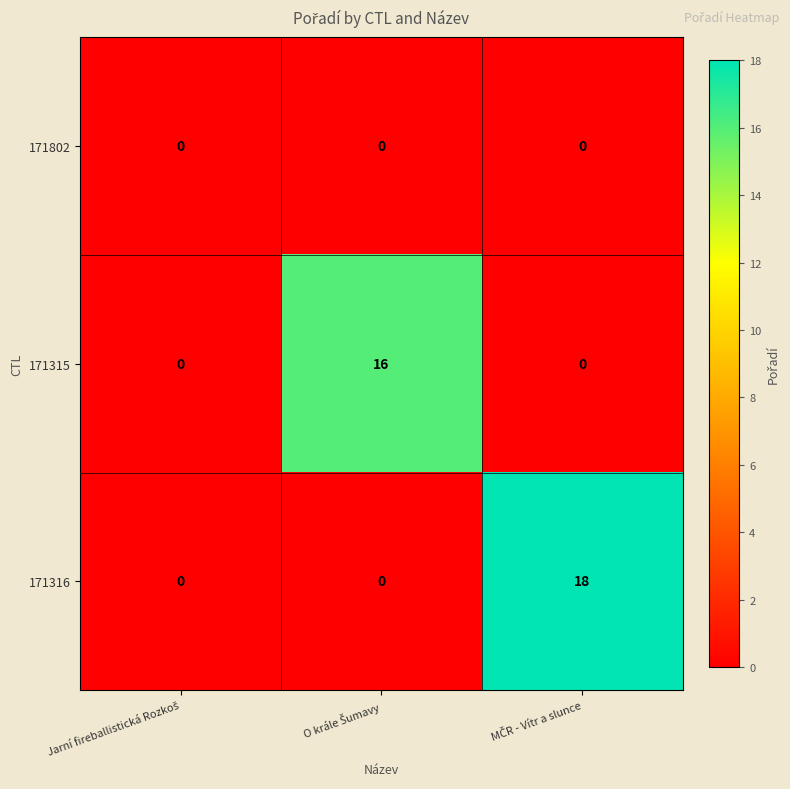

Rank the series by their maximum value, from lowest to highest.

171802, 171315, 171316